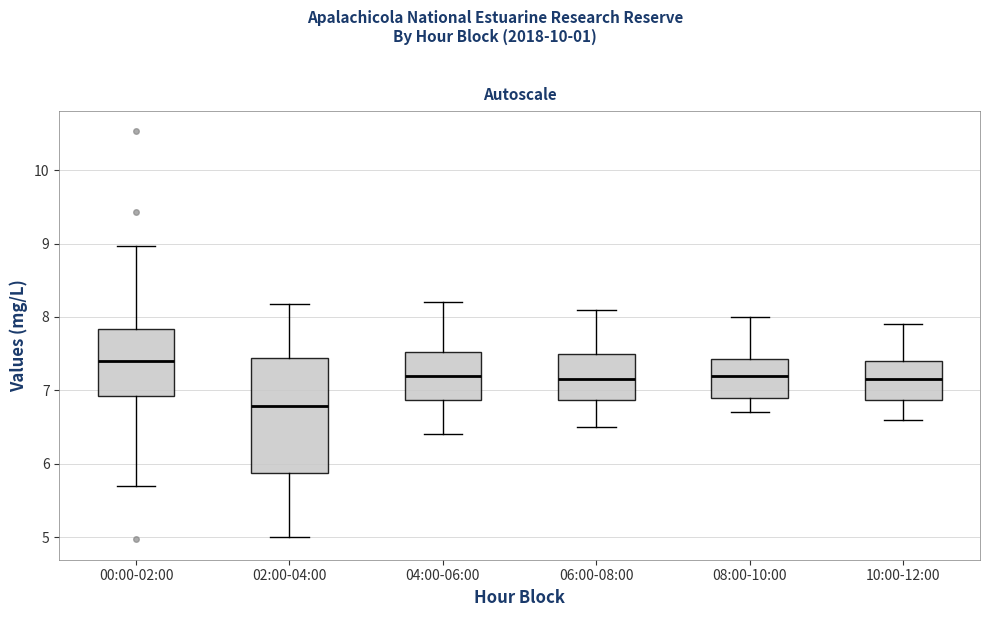

Which box is the tallest, from its lower edge to its upper edge?

02:00-04:00